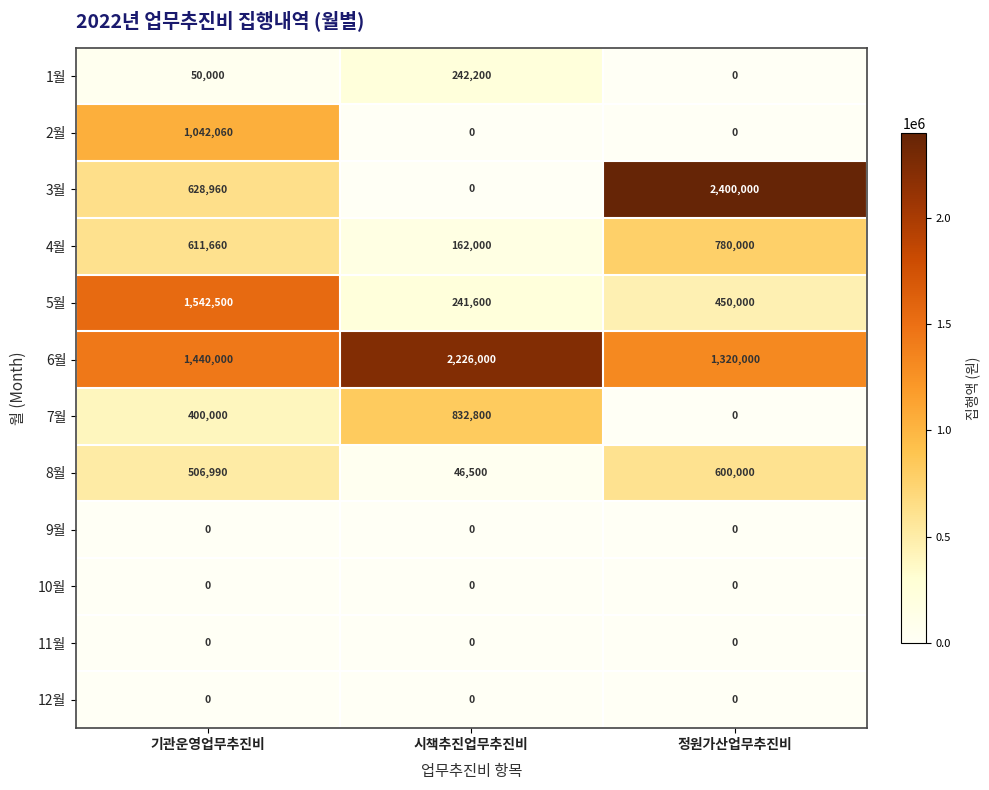

The value of 11월 at 시책추진업무추진비 is 0. True or false?

True